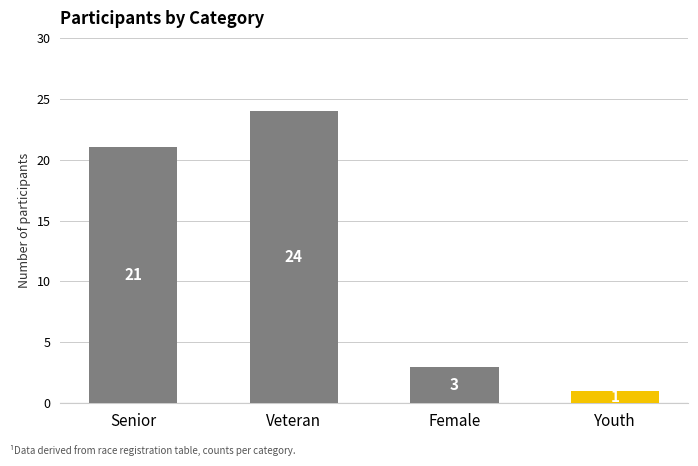

What is the label of the 1st bar from the left?

Senior